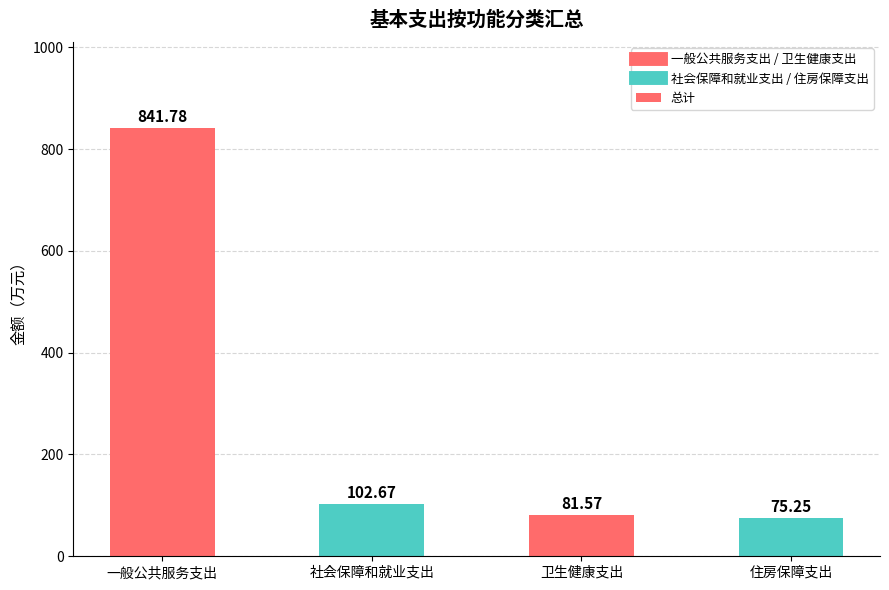

Rank the categories by value from lowest to highest.

住房保障支出, 卫生健康支出, 社会保障和就业支出, 一般公共服务支出